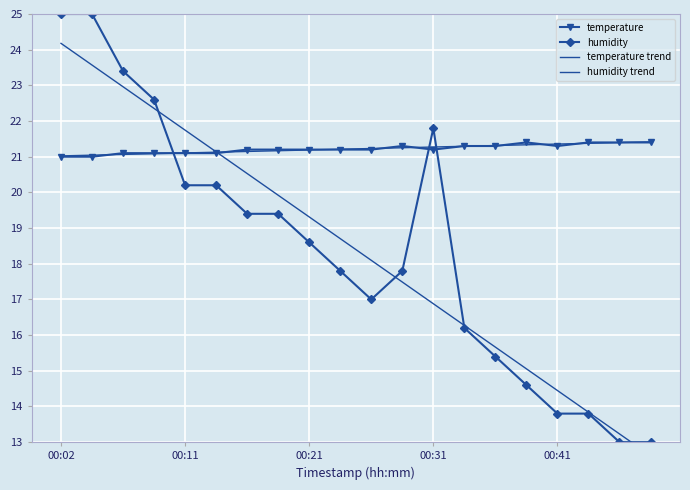

How many values in the humidity series are below 18?

10